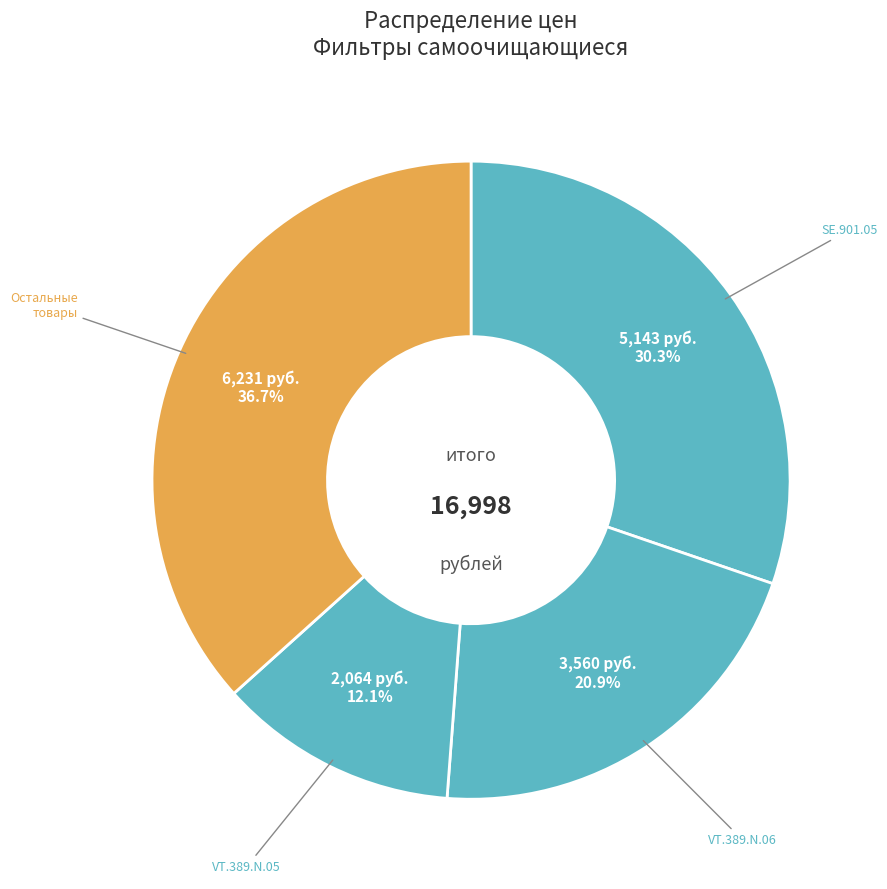

How many segments does this pie chart have?

4